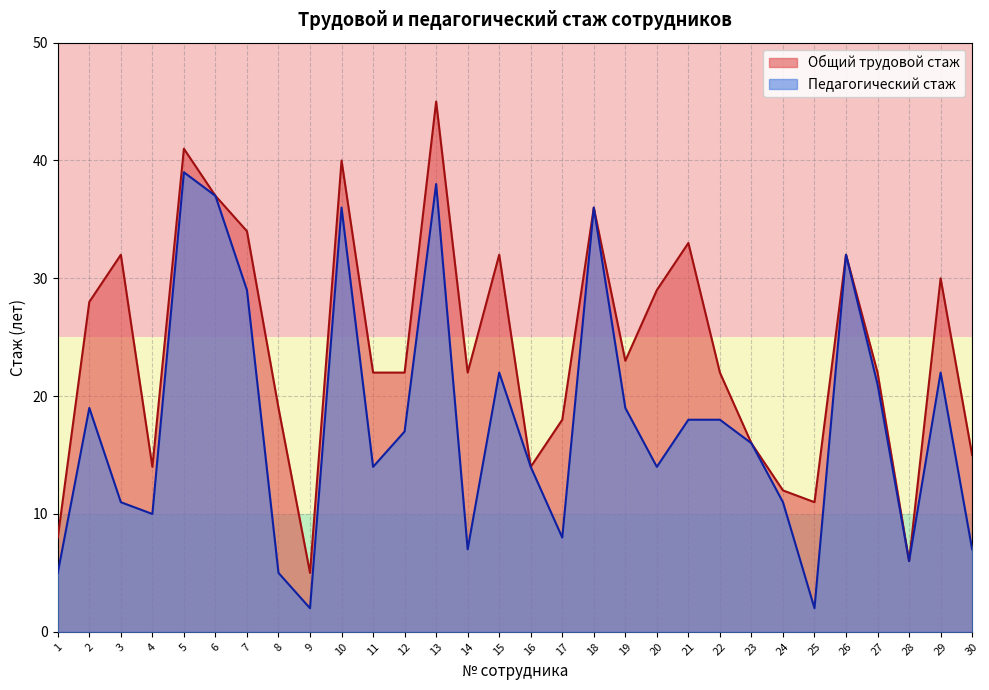

How many data points in Общий трудовой стаж are less than 22?

11